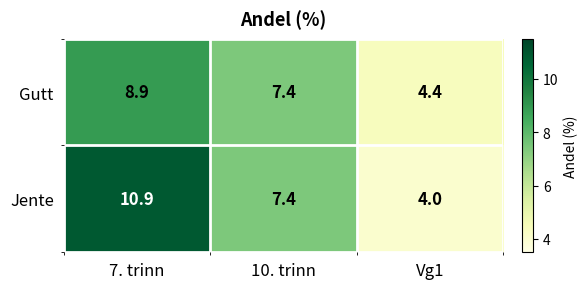

Reading left to right, extract all data points from this chart.

Gutt: 8.9	7.4	4.4
Jente: 10.9	7.4	4.0